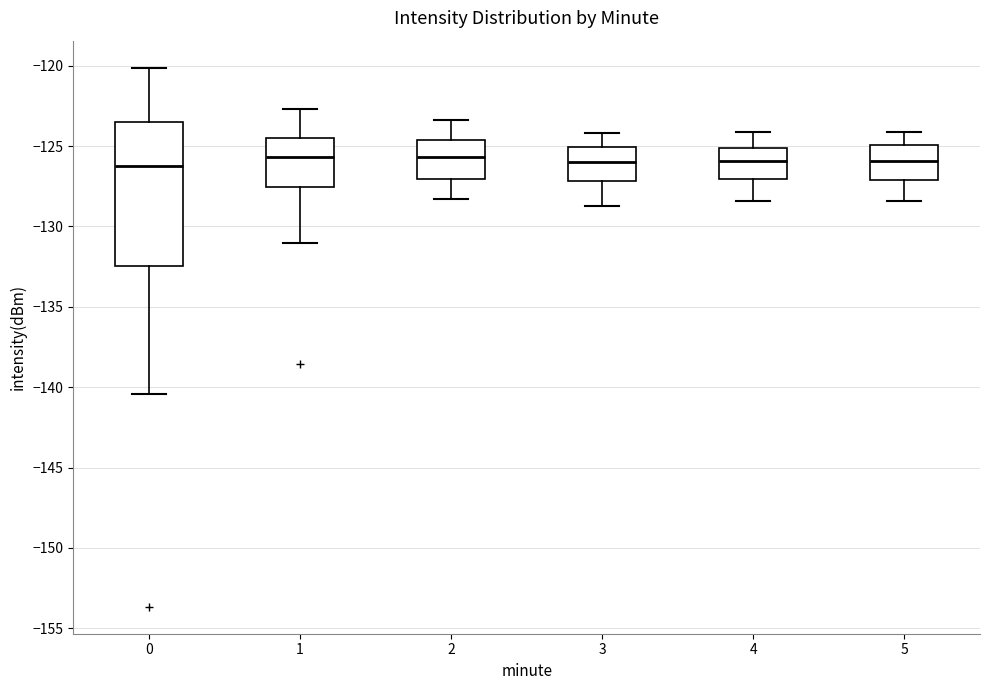

Reading left to right, transcribe this box plot: for each box, give where its median line is, the range the box spans, and where its two whiskers end, as read against the y-axis. The values are not printed on the chart, so give them approximately, as read against the axis.

0: median -126.0, box -132.5 to -123.5, whiskers -140.5 to -120.0
1: median -125.5, box -127.5 to -124.5, whiskers -131.0 to -122.5
2: median -125.5, box -127.0 to -124.5, whiskers -128.5 to -123.5
3: median -126.0, box -127.0 to -125.0, whiskers -128.5 to -124.0
4: median -126.0, box -127.0 to -125.0, whiskers -128.5 to -124.0
5: median -126.0, box -127.0 to -125.0, whiskers -128.5 to -124.0